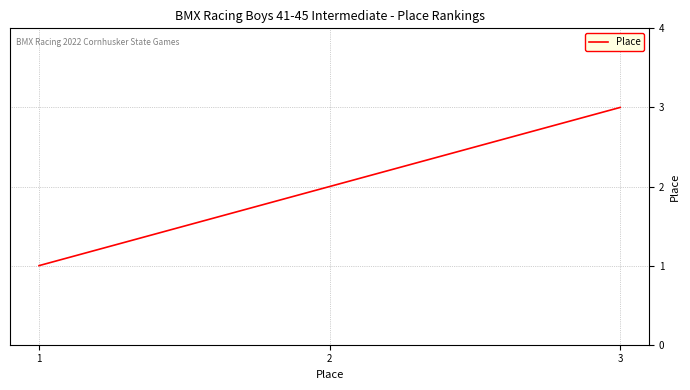

How many categories are shown in the chart?

3